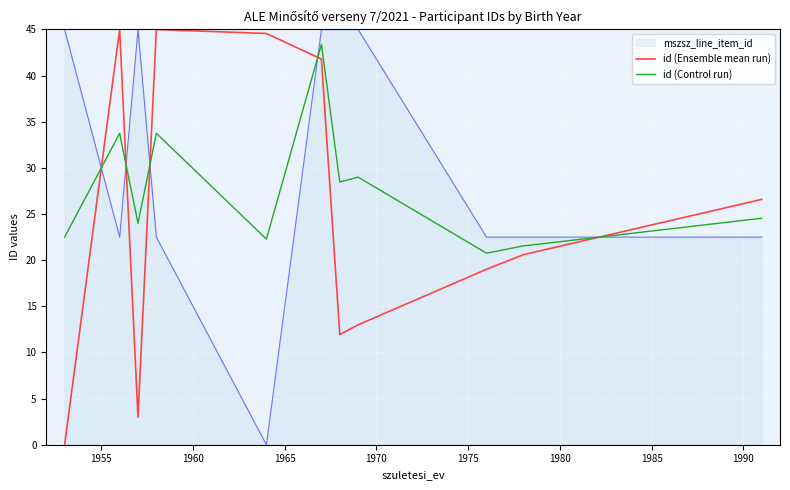

Rank the series by their average value, from highest to lowest.

mszsz_line_item_id, id (Control run), id (Ensemble mean run)